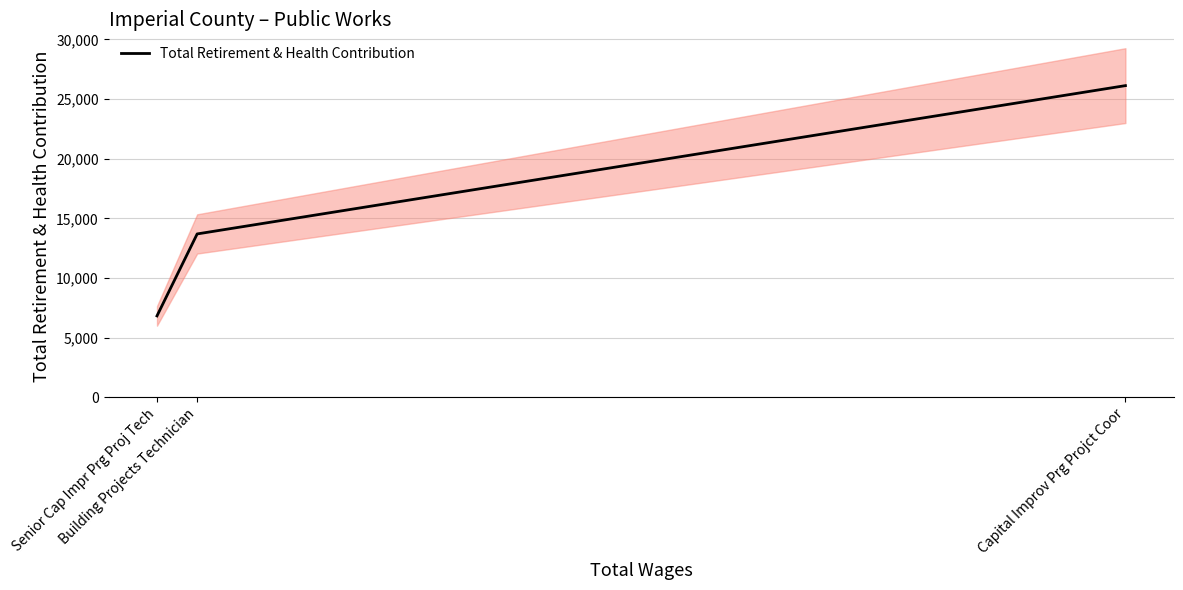

Reading right to left, extract all data points from this chart.

Senior Cap Impr Prg Proj Tech=6834	Building Projects Technician=13703	Capital Improv Prg Projct Coor=26133